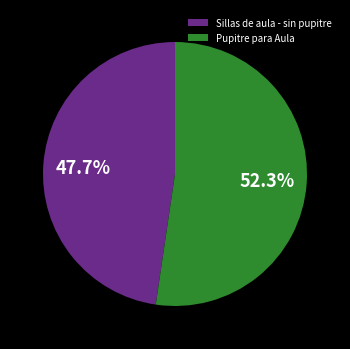

The Pupitre para Aula slice represents 57% of the pie. True or false?

False